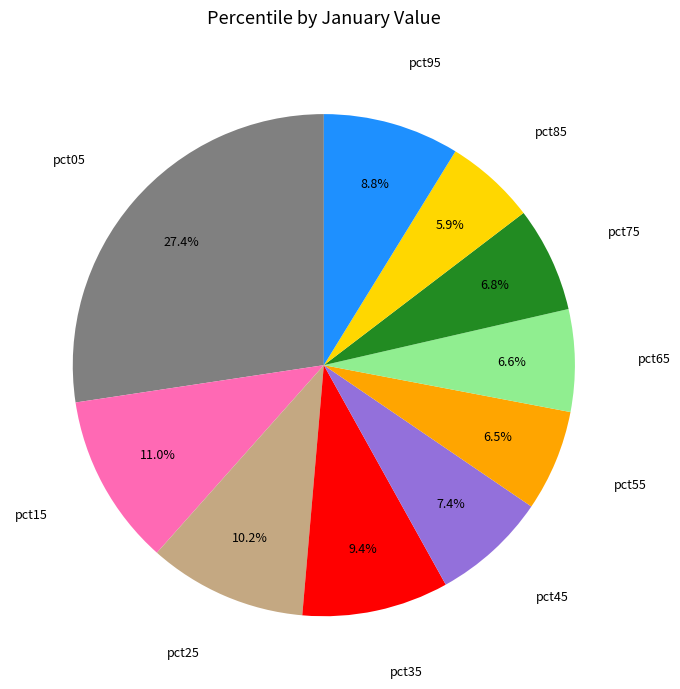

Is there any slice that represents more than half of the pie?

No